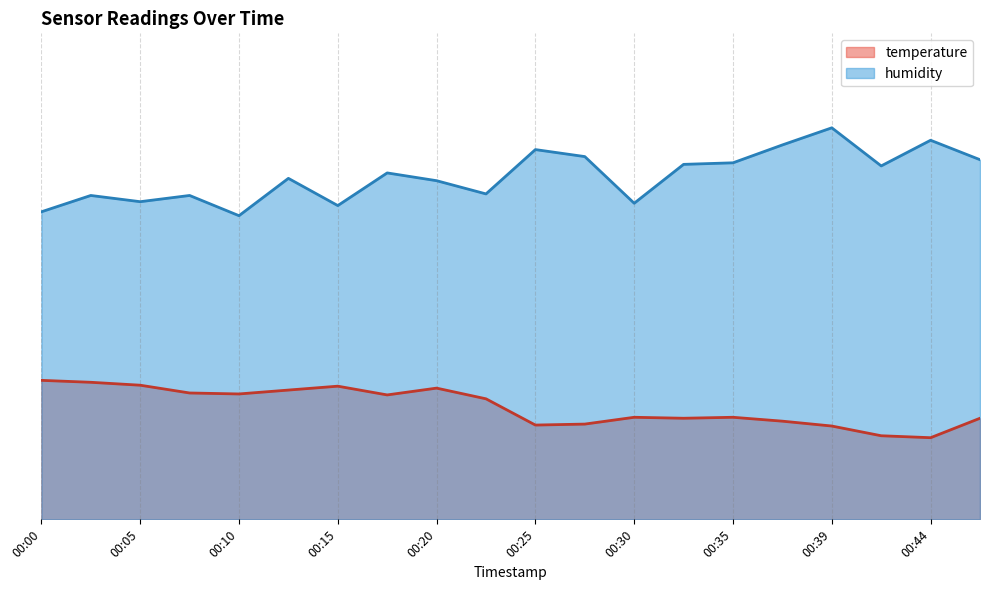

Between 00:22 and 00:37, which is larger?

00:22